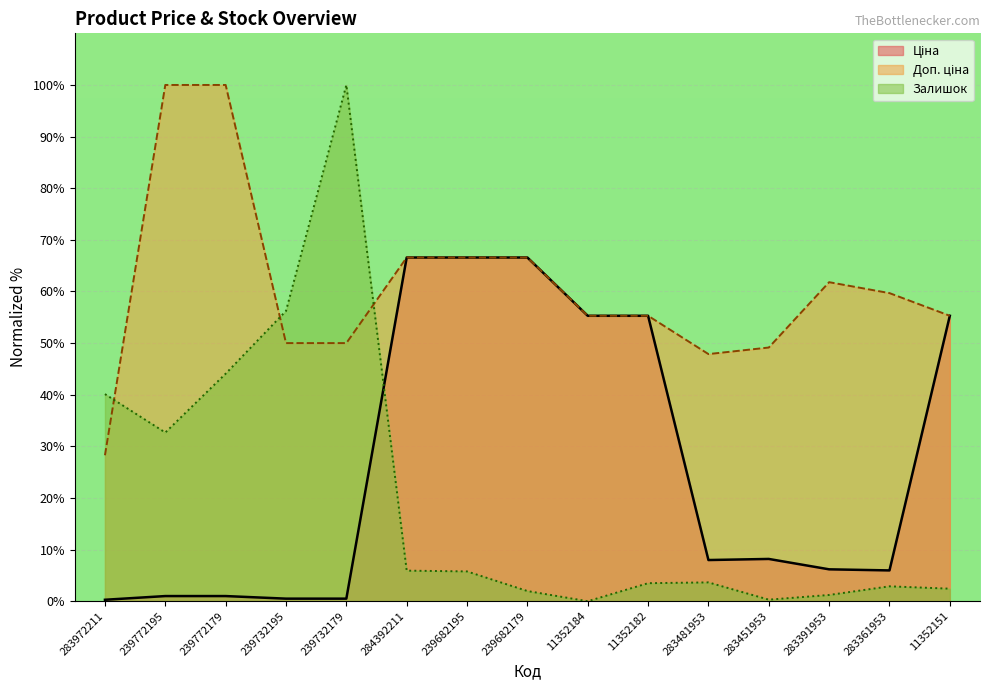

What is the difference between the maximum and second lowest values in the Доп. ціна series?

52.1